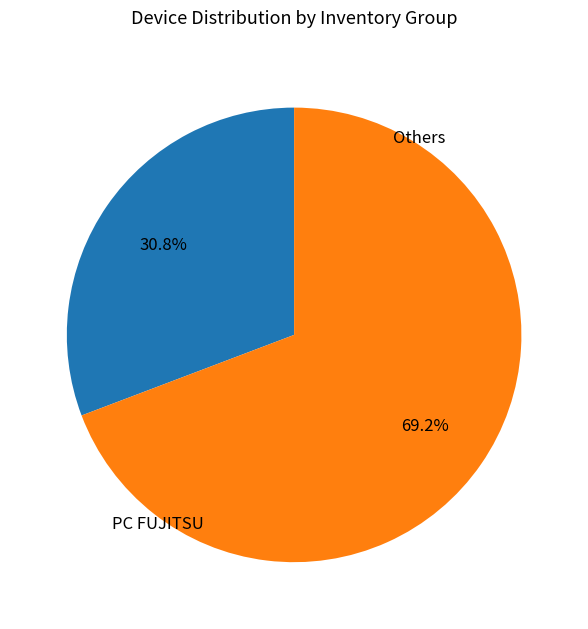

Is it true that PC FUJITSU is 31% of the pie?

True